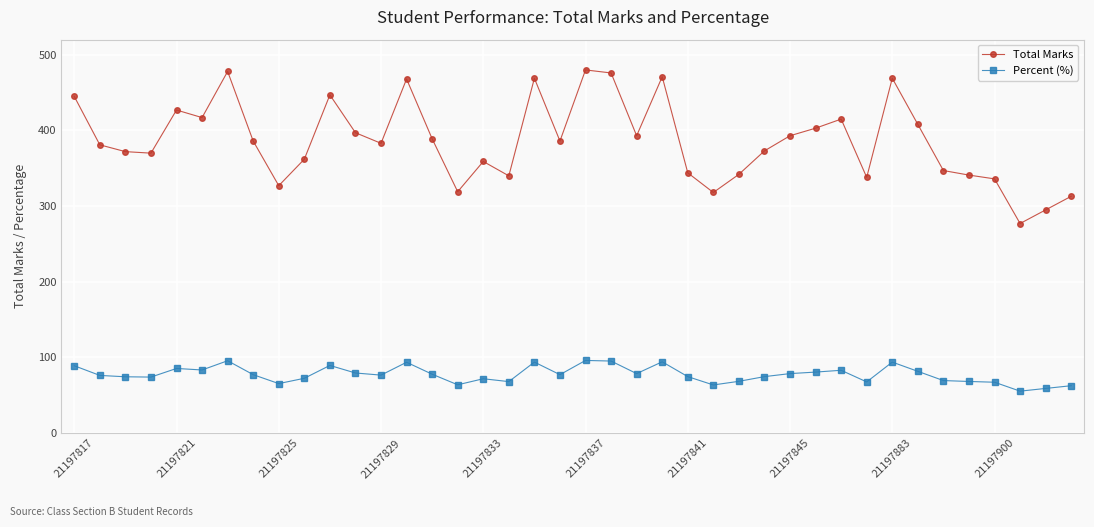

True or false: Total Marks and Percent (%) cross at least once.

False